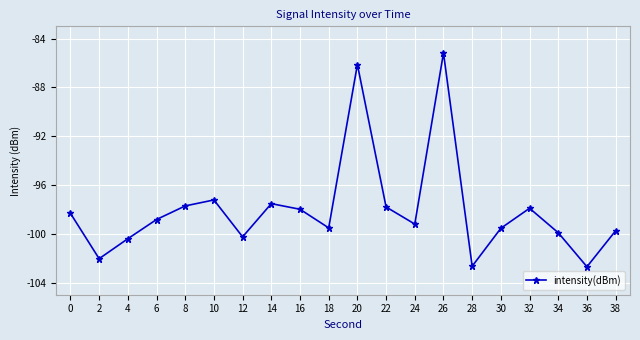

What is the sum of the values at 14 and 24?

-196.7